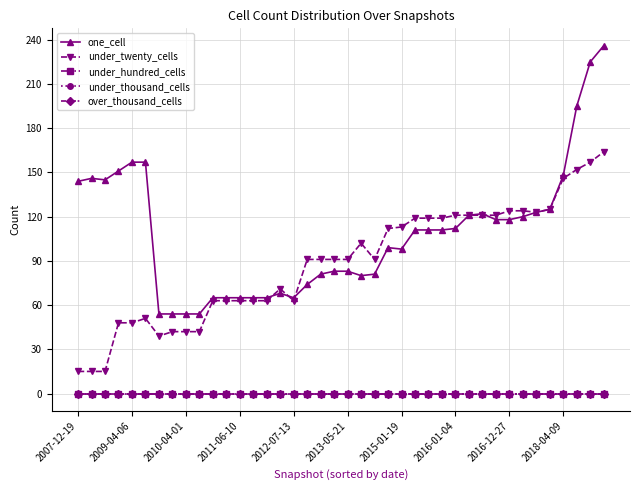

At which label is over_thousand_cells closest to 0?

2007-12-19